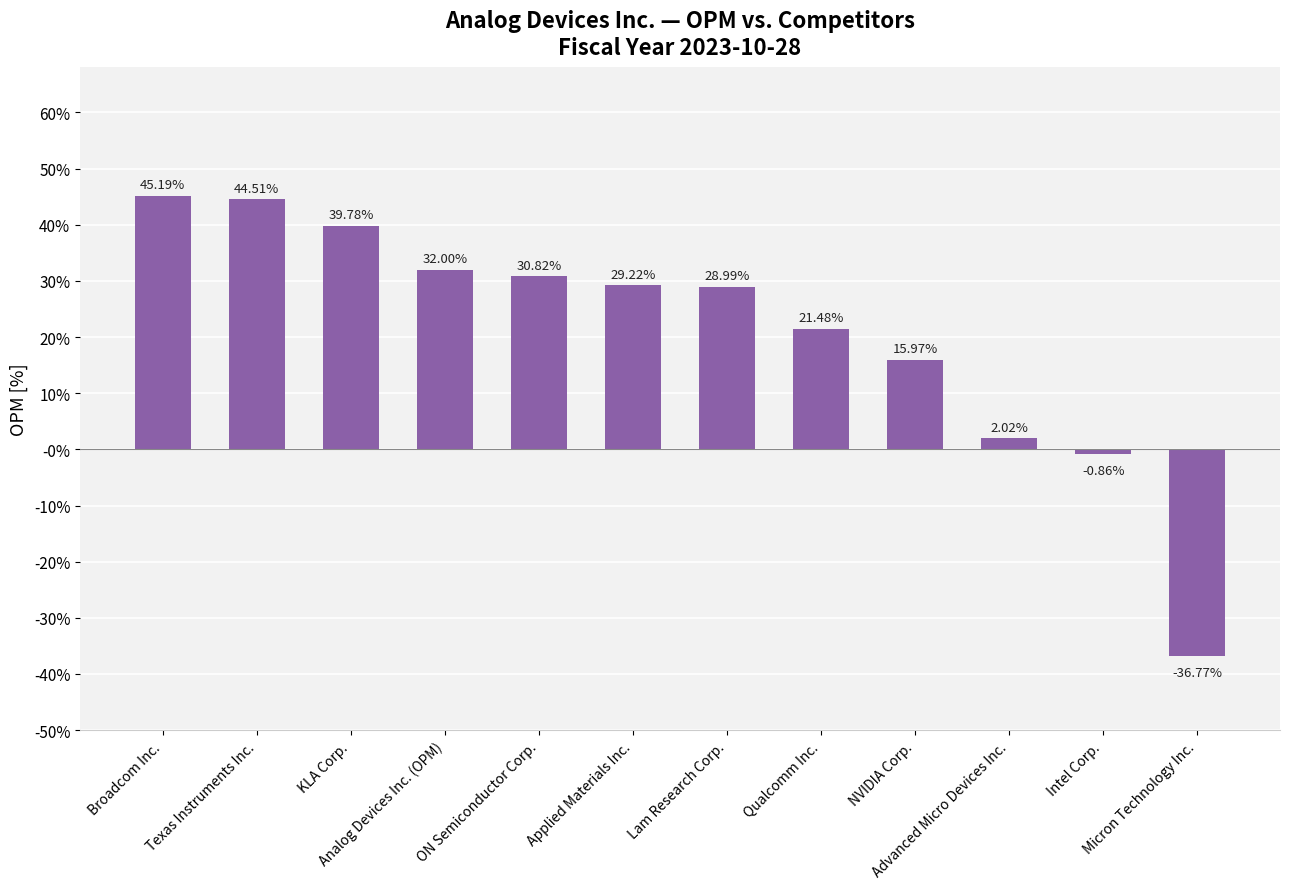

Rank the categories by value from highest to lowest.

Broadcom Inc., Texas Instruments Inc., KLA Corp., Analog Devices Inc. (OPM), ON Semiconductor Corp., Applied Materials Inc., Lam Research Corp., Qualcomm Inc., NVIDIA Corp., Advanced Micro Devices Inc., Intel Corp., Micron Technology Inc.